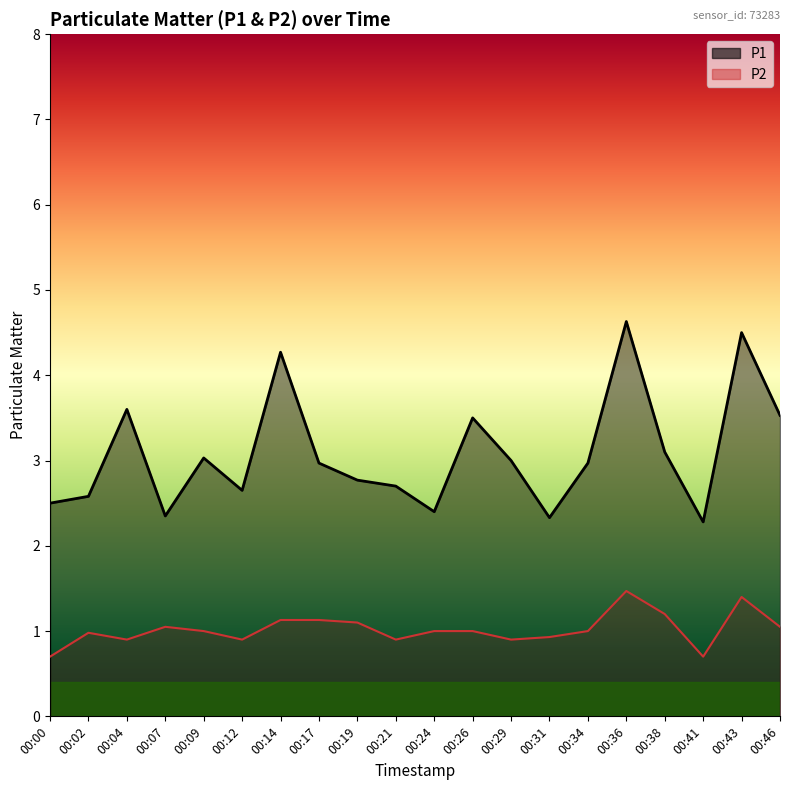

Reading left to right, list all the values displayed in this chart.

P1: 00:00=2.5	00:02=2.6	00:04=3.6	00:07=2.4	00:09=3.0	00:12=2.6	00:14=4.3	00:17=3.0	00:19=2.8	00:21=2.7	00:24=2.4	00:26=3.5	00:29=3.0	00:31=2.3	00:34=3.0	00:36=4.6	00:38=3.1	00:41=2.3	00:43=4.5	00:46=3.5
P2: 00:00=0.7	00:02=1.0	00:04=0.9	00:07=1.1	00:09=1.0	00:12=0.9	00:14=1.1	00:17=1.1	00:19=1.1	00:21=0.9	00:24=1.0	00:26=1.0	00:29=0.9	00:31=0.9	00:34=1.0	00:36=1.5	00:38=1.2	00:41=0.7	00:43=1.4	00:46=1.1